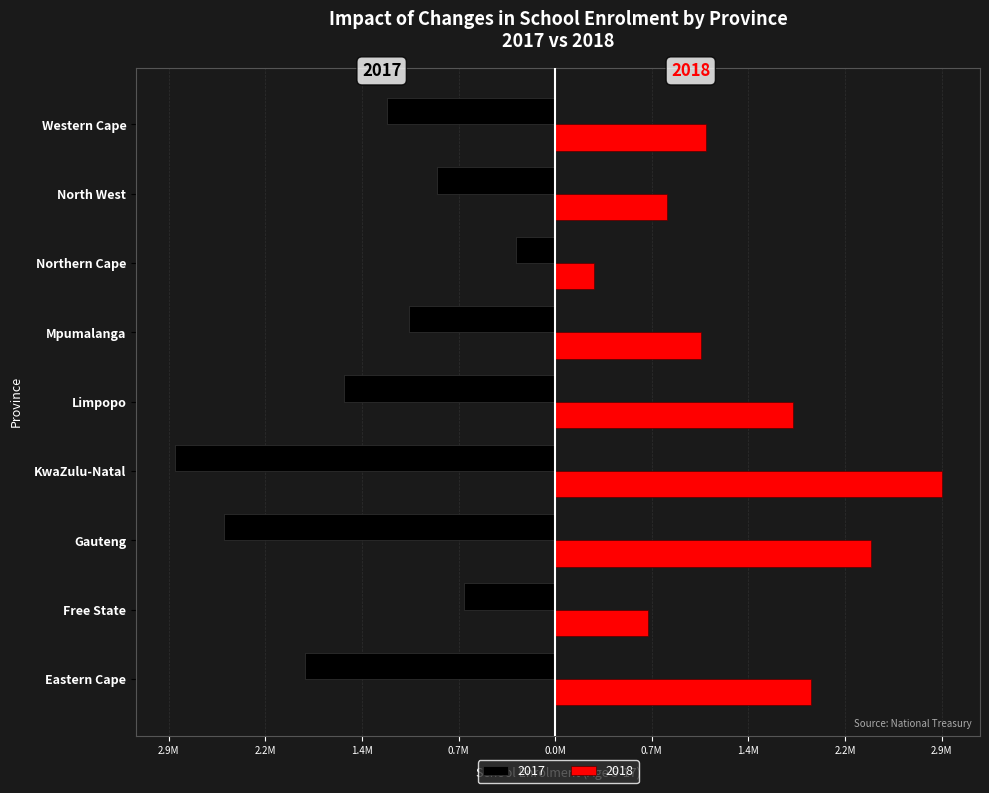

What are all the series names shown in the legend?

2017, 2018